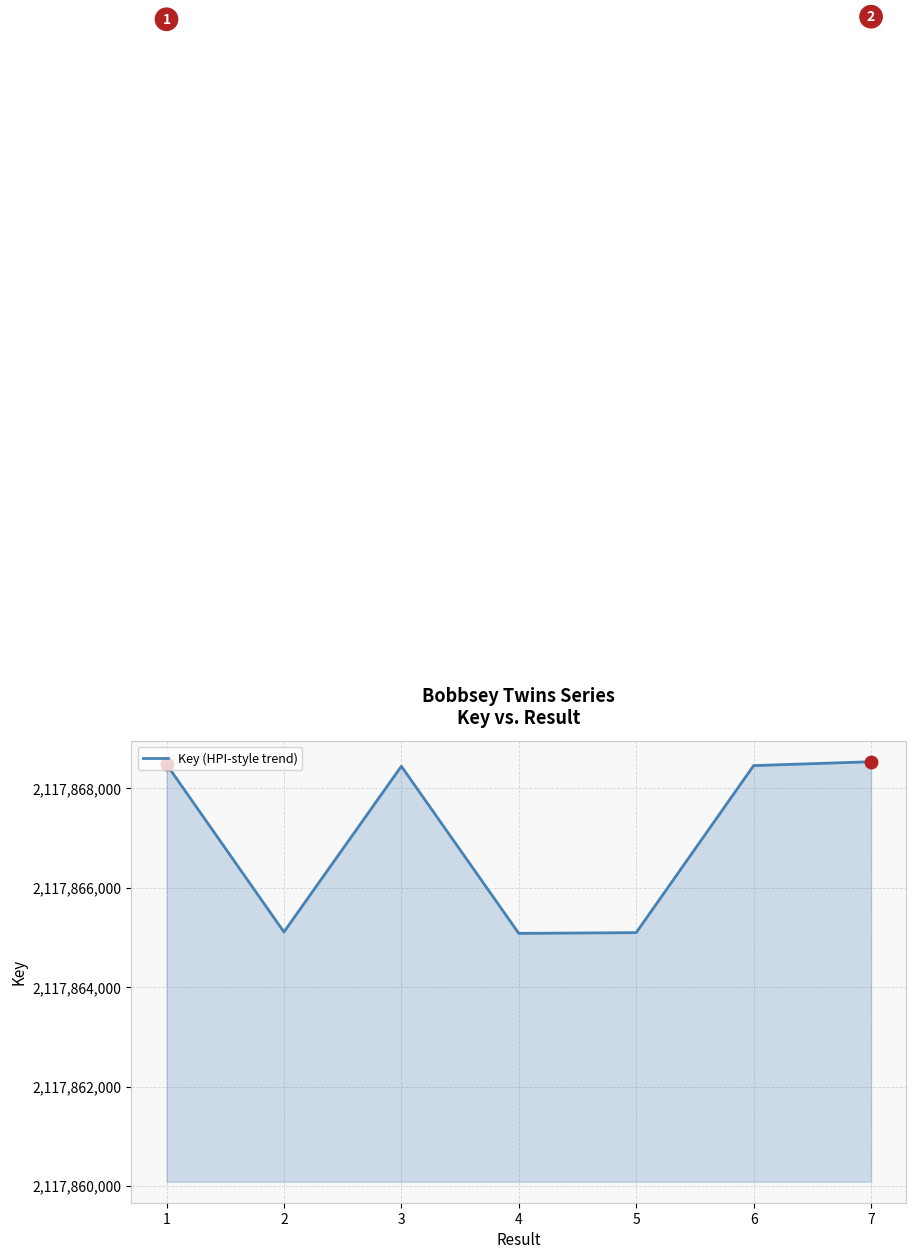

What is the ratio of the value at 3 to the value at 1?

1.0